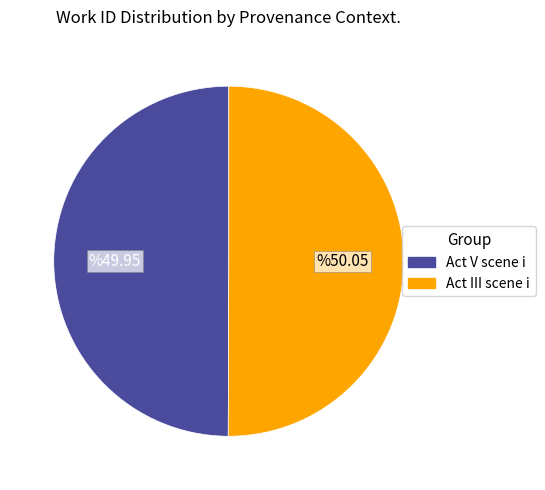

Count the number of slices in the pie.

2